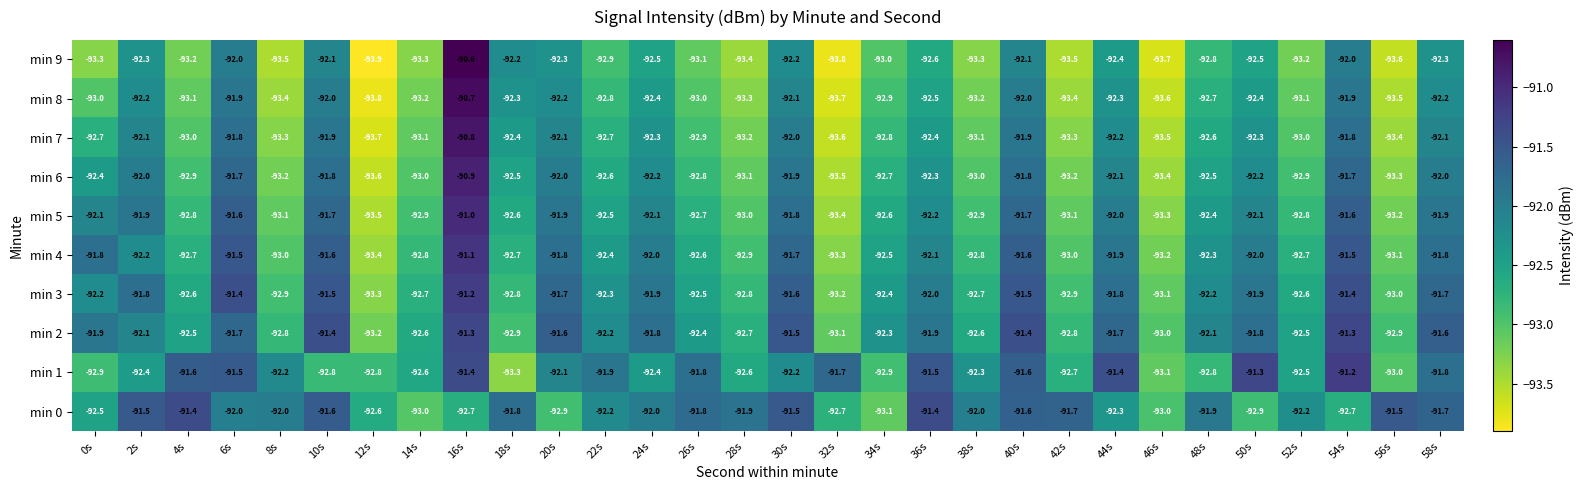

What value does the min 9 series have at 42s?

-93.5